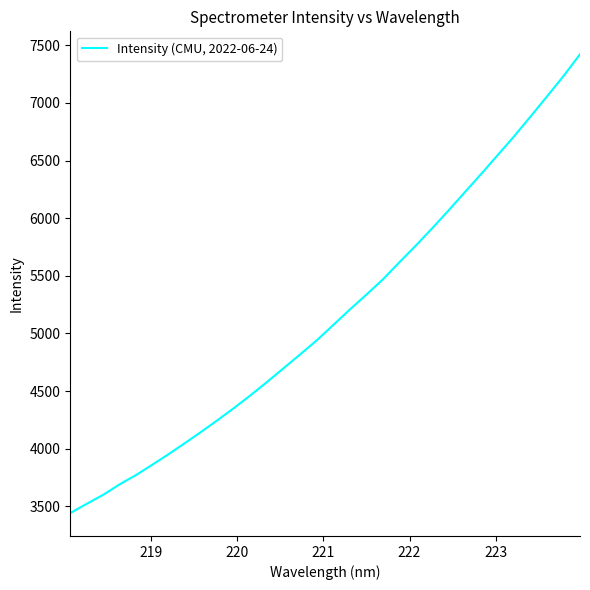

What is the difference between the maximum and minimum values?

3980.4